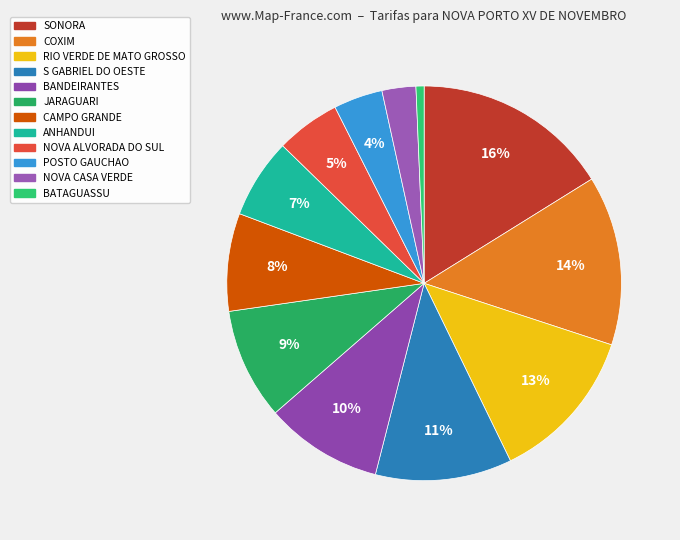

How many slices are in this pie chart?

12